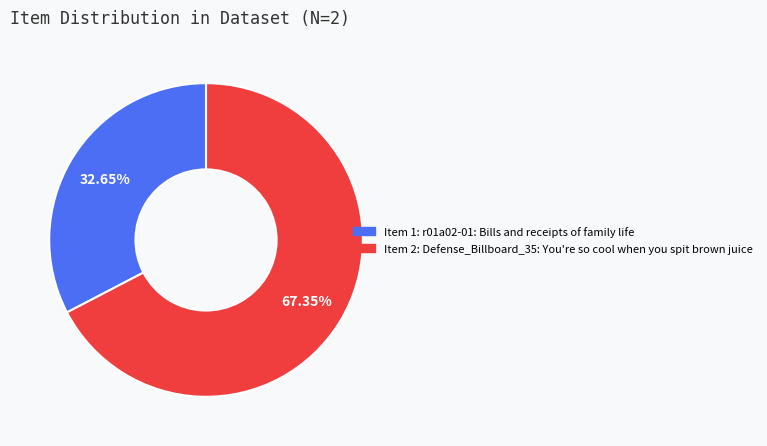

Does any single category account for the majority?

Yes